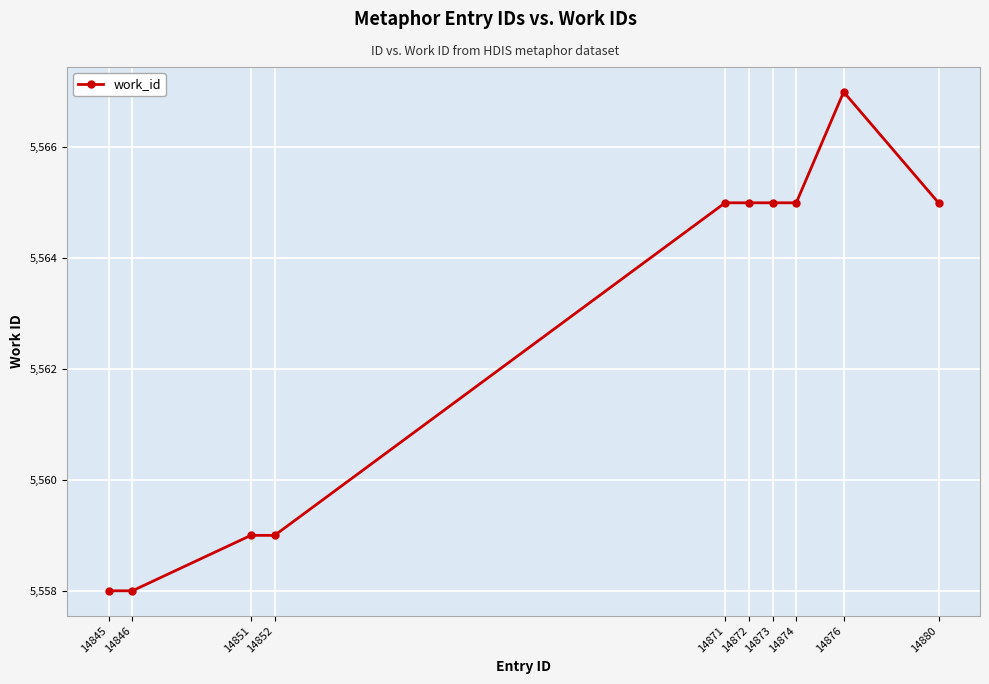

Does the chart have visible grid lines?

Yes